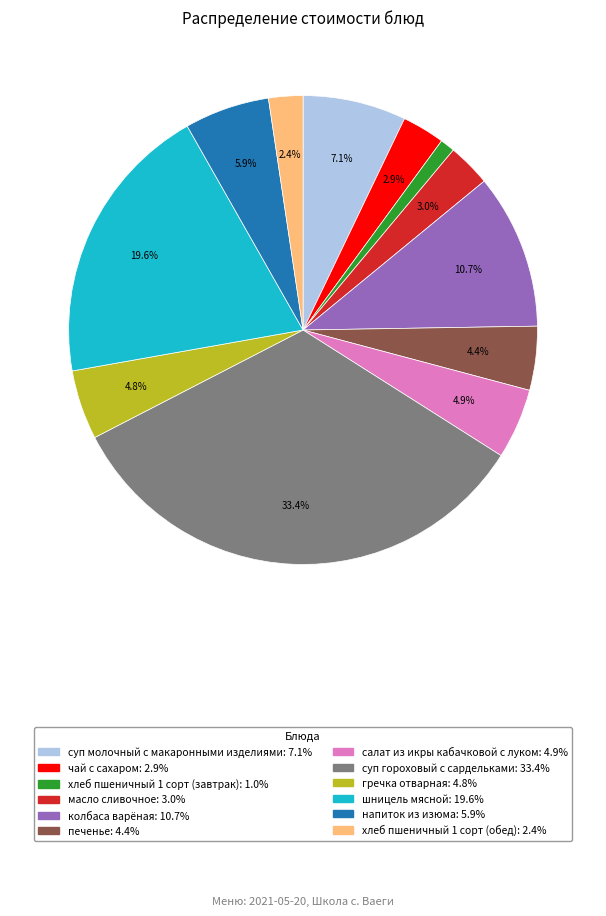

Which category has the biggest portion of the pie?

суп гороховый с сардельками